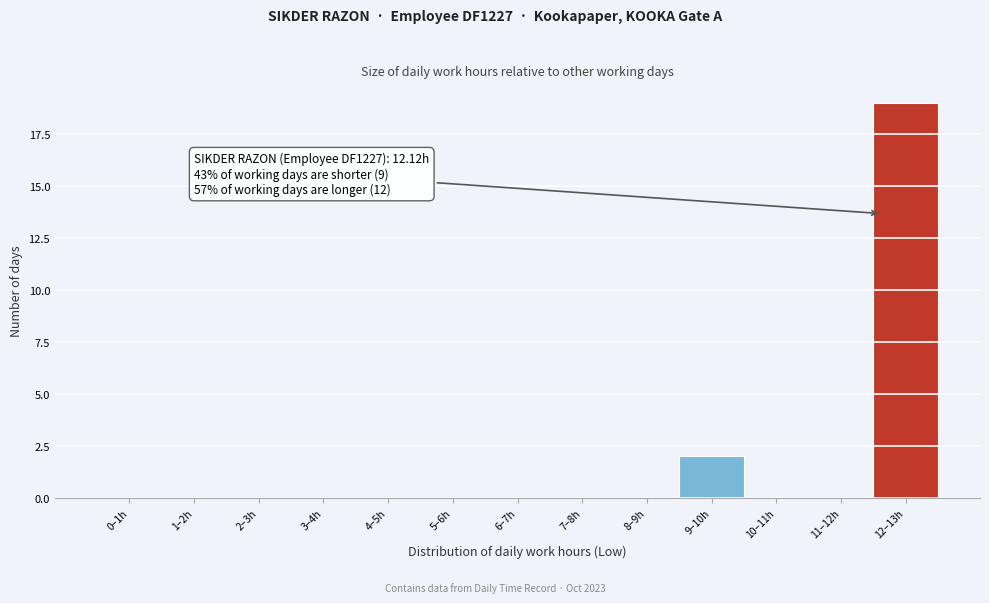

Reading right to left, transcribe all the data shown in this chart.

12–13h=19	11–12h=0	10–11h=0	9–10h=2	8–9h=0	7–8h=0	6–7h=0	5–6h=0	4–5h=0	3–4h=0	2–3h=0	1–2h=0	0–1h=0